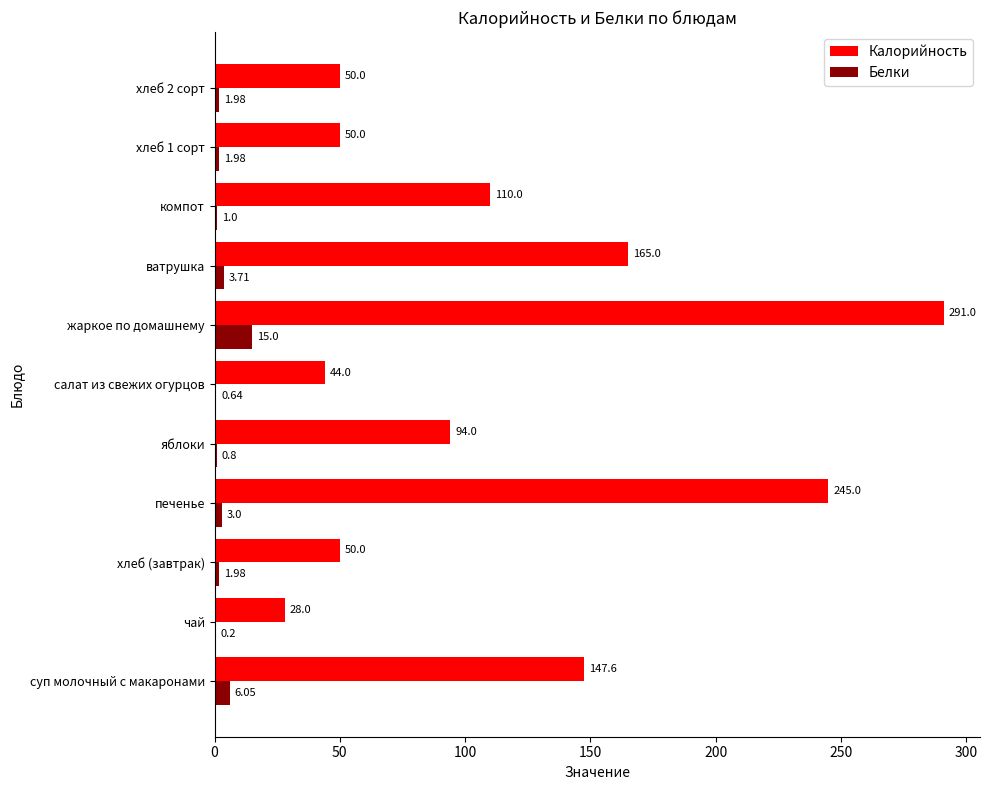

Where is Белки nearest to the value 7?

суп молочный с макаронами